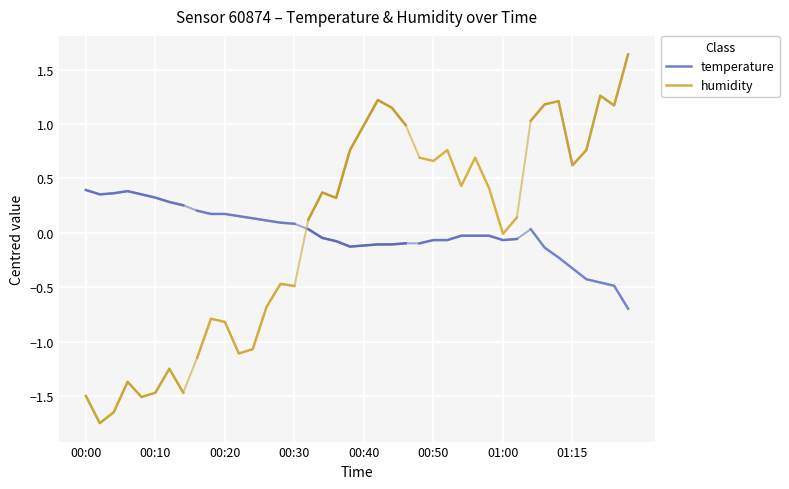

What is the average value of the temperature series?

0.3